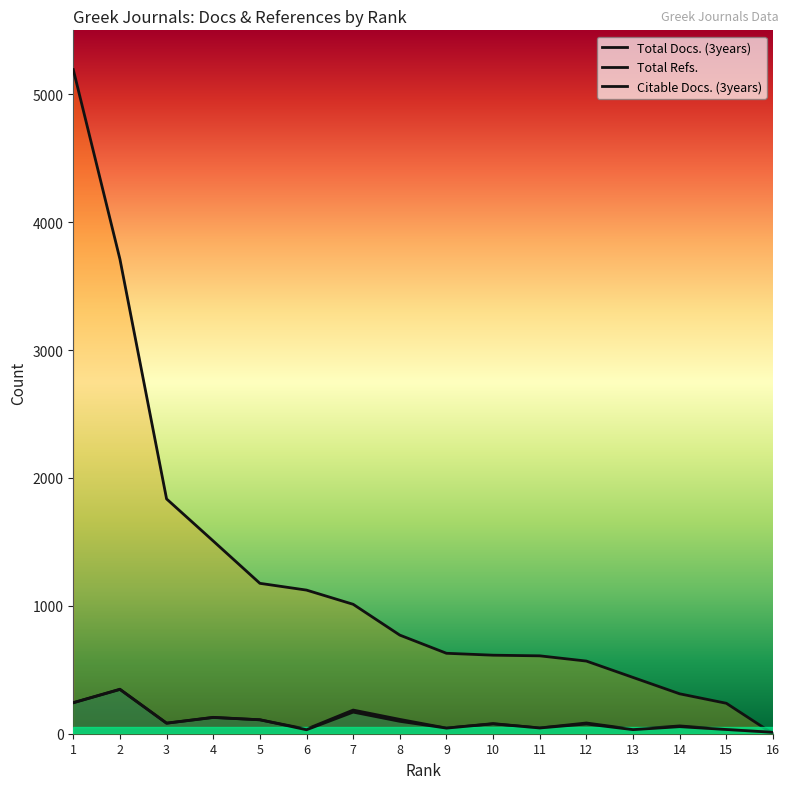

What is the value of the Total Refs. point at the 10th from the left?

614